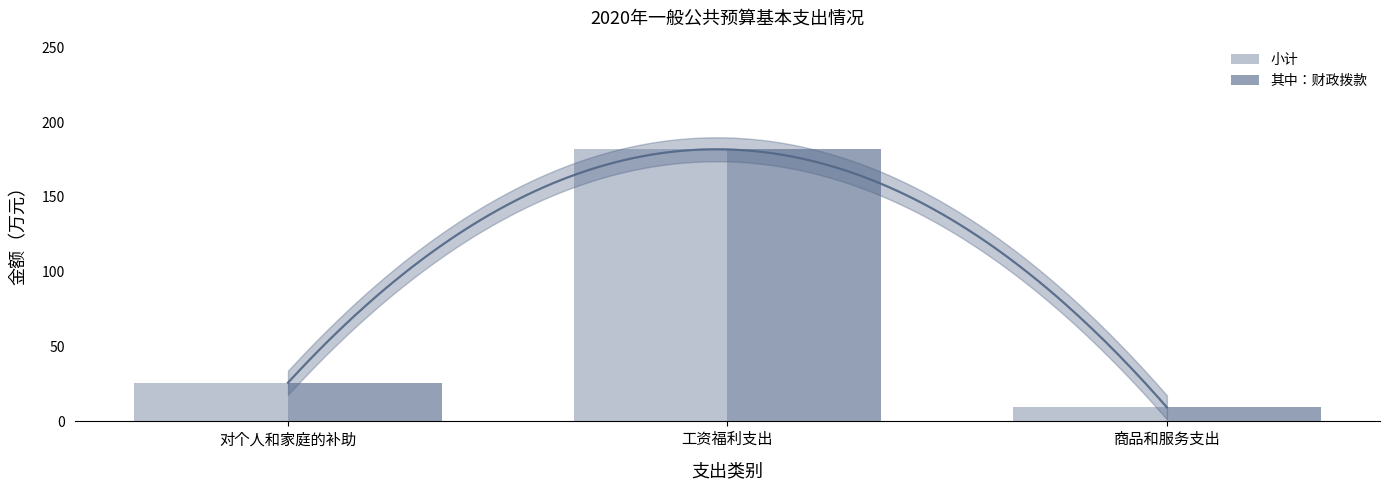

What is the label of the 1st bar from the right?

商品和服务支出